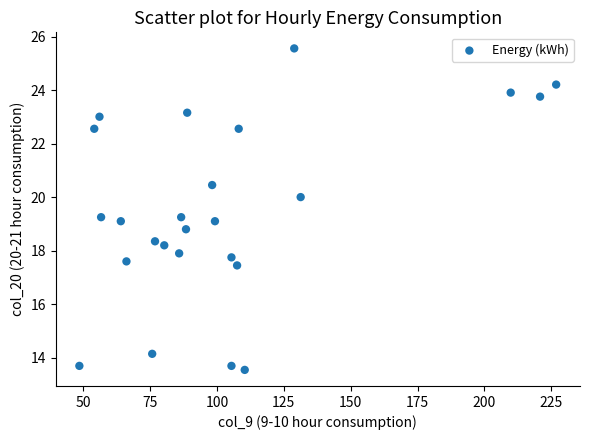

What is the range of X values (max minus min)?

178.2